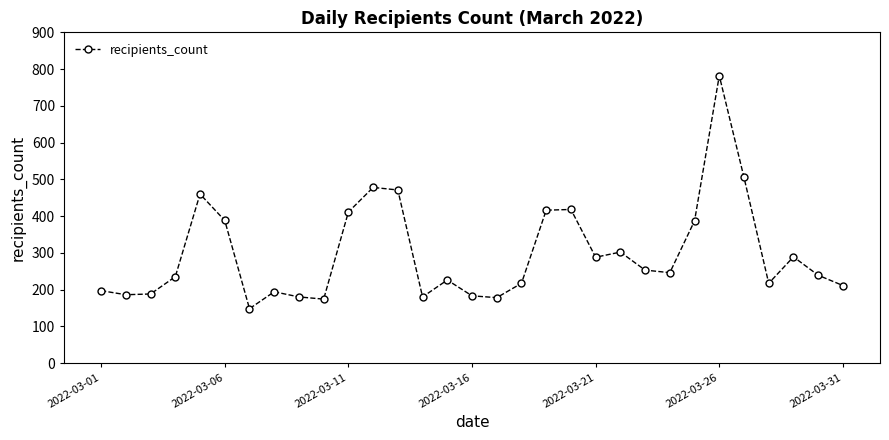

What is the value of the 12th point from the left?

478